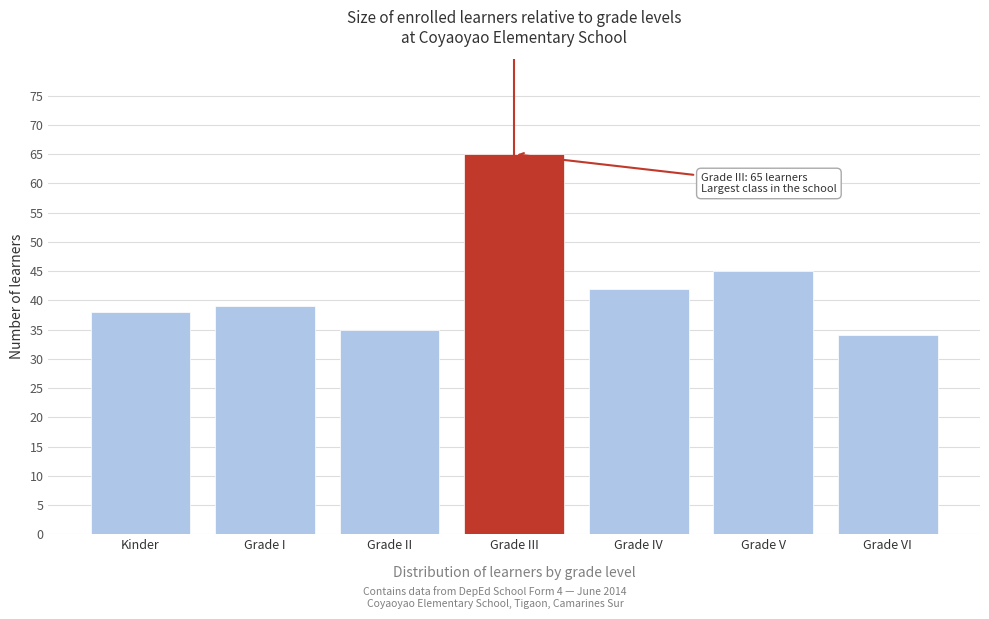

Reading left to right, extract all data points from this chart.

Kinder=38	Grade I=39	Grade II=35	Grade III=65	Grade IV=42	Grade V=45	Grade VI=34